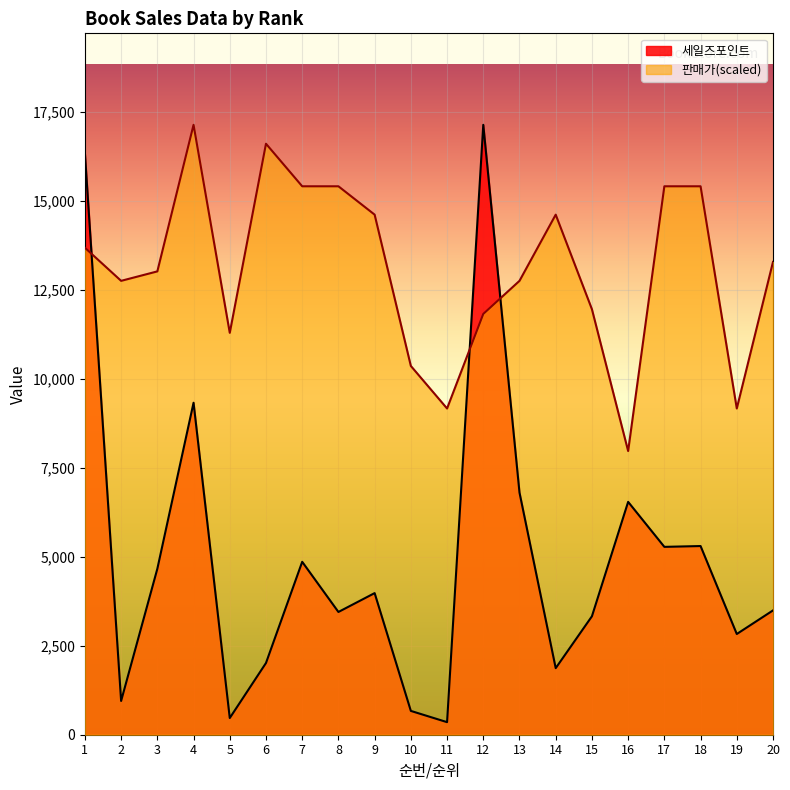

Which series ends up on top after the final intersection of 판매가 and 세일즈포인트?

판매가